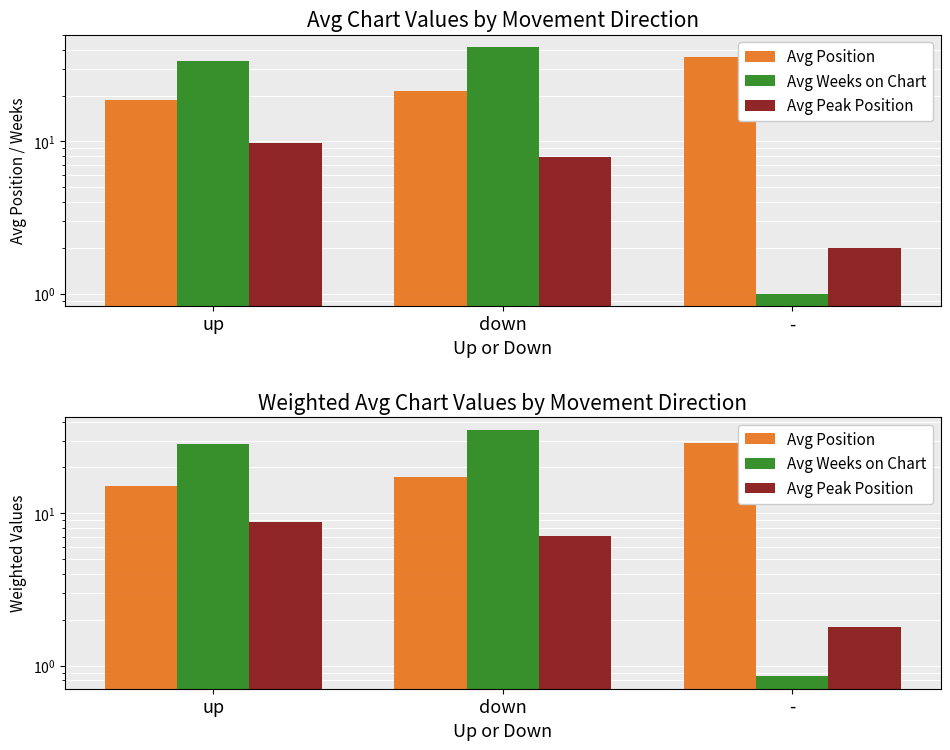

What position from the left is down?

2